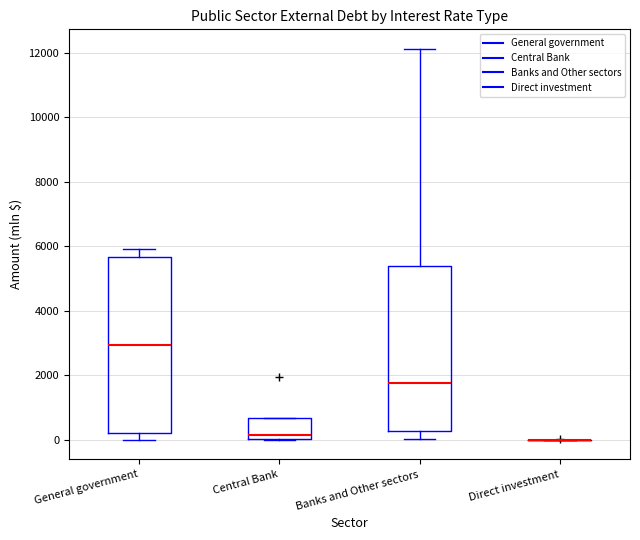

Which box is the tallest, from its lower edge to its upper edge?

General government